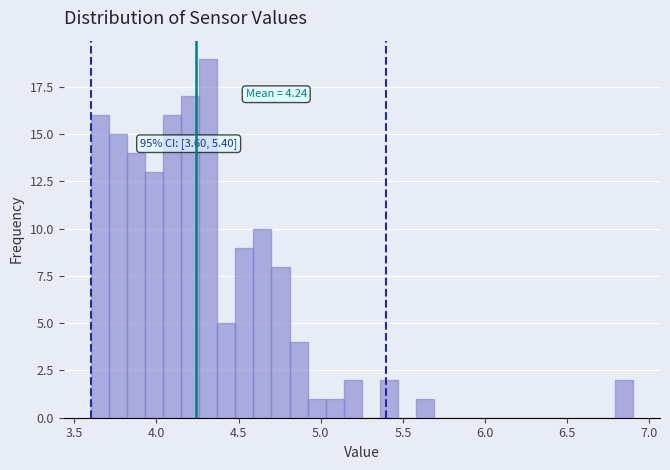

Around what value on the x-axis is the tallest bar? Give the approximate position of its centre, as read against the axis.

4.30